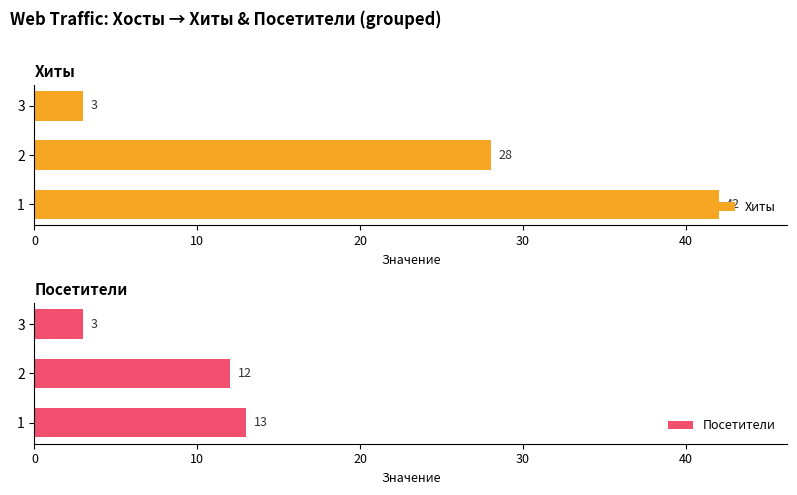

Read the Хиты value at 3.

3